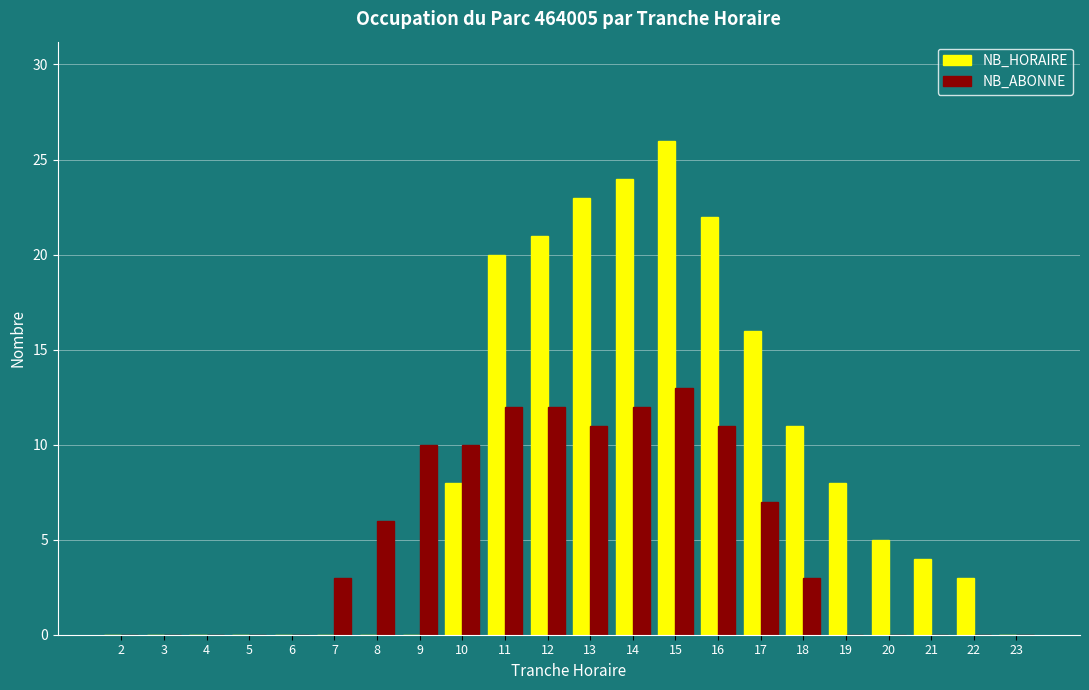

Reading left to right, extract all data points from this chart.

NB_HORAIRE: 0	0	0	0	0	0	0	0	8	20	21	23	24	26	22	16	11	8	5	4	3	0
NB_ABONNE: 0	0	0	0	0	3	6	10	10	12	12	11	12	13	11	7	3	0	0	0	0	0